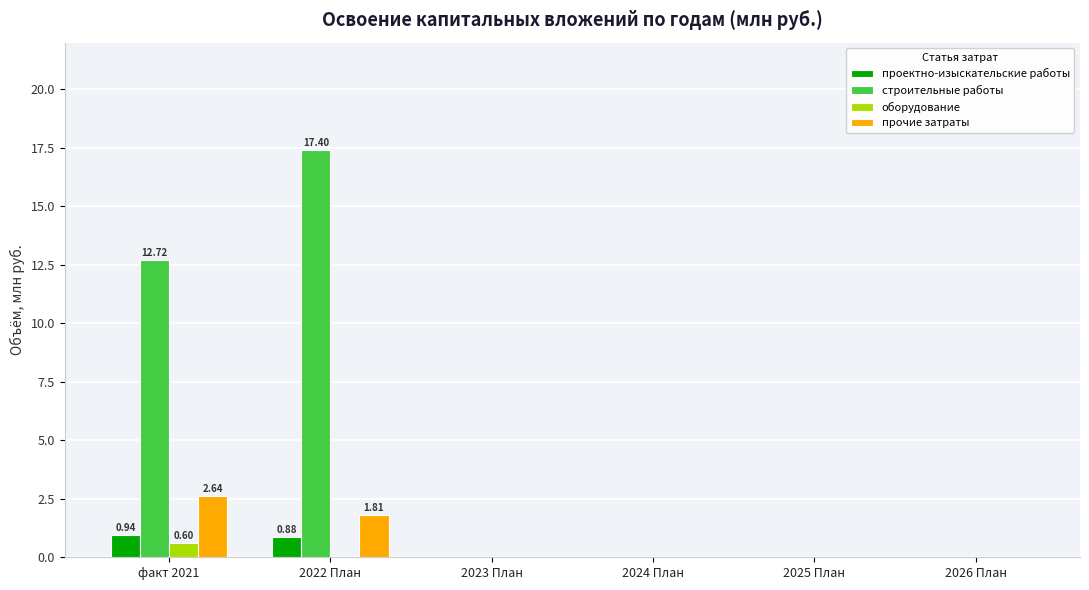

Reading left to right, extract all data points from this chart.

проектно-изыскательские работы: 0.9	0.9	0.0	0.0	0.0	0.0
строительные работы: 12.7	17.4	0.0	0.0	0.0	0.0
оборудование: 0.6	0.0	0.0	0.0	0.0	0.0
прочие затраты: 2.6	1.8	0.0	0.0	0.0	0.0